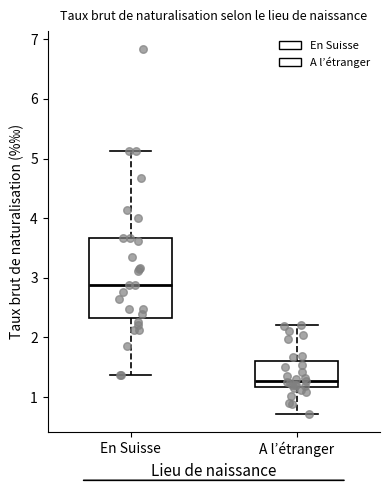

Comparing the boxes themselves (not the whiskers), which one is the tallest?

En Suisse